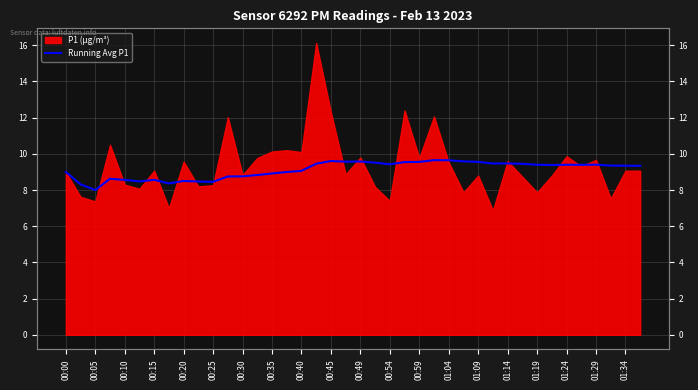

Where is the data nearest to the value 8?

00:05